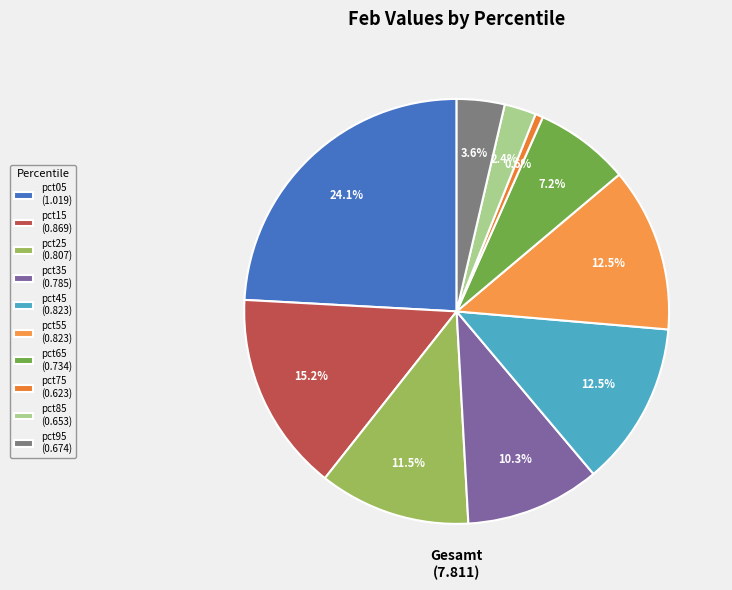

How many segments does this pie chart have?

10